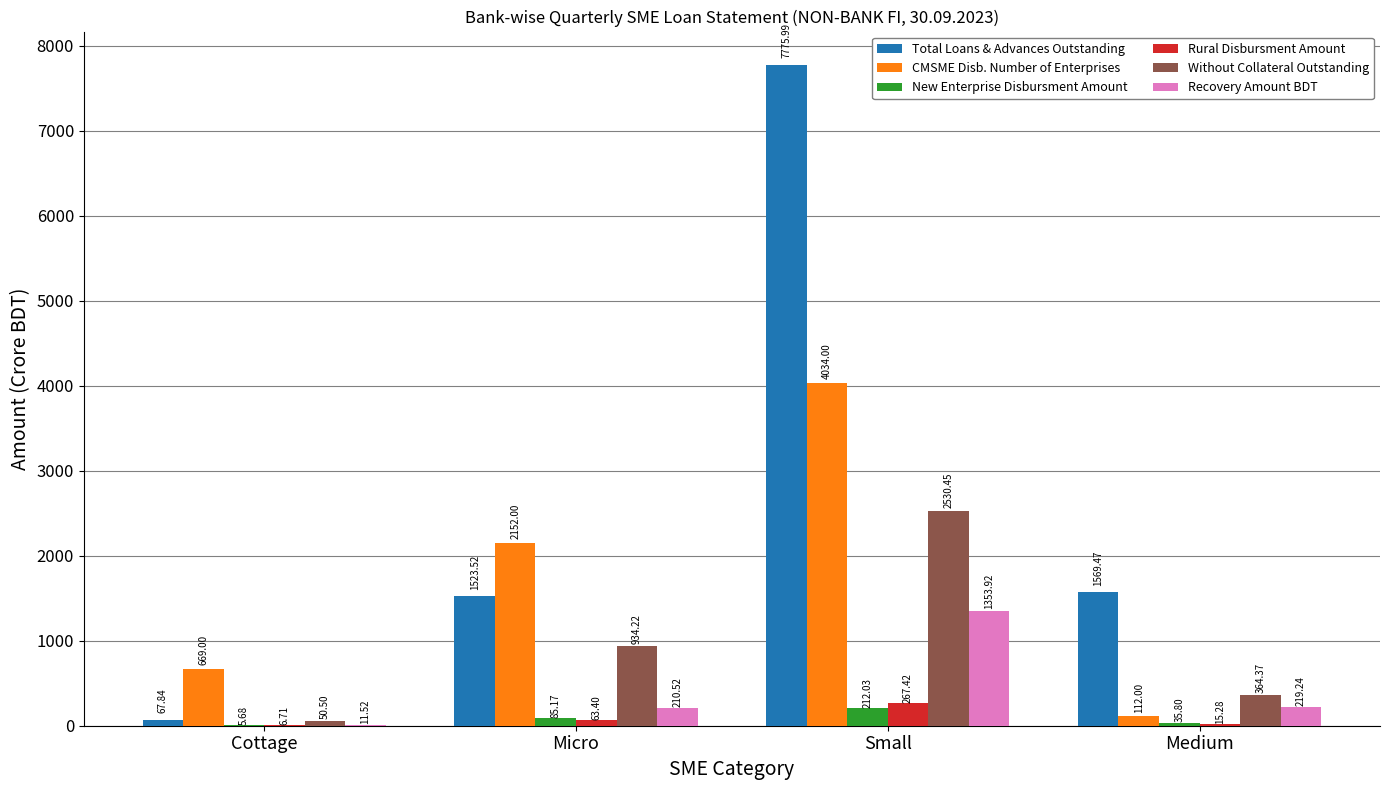

Read the Recovery Amount BDT value at Medium.

219.2